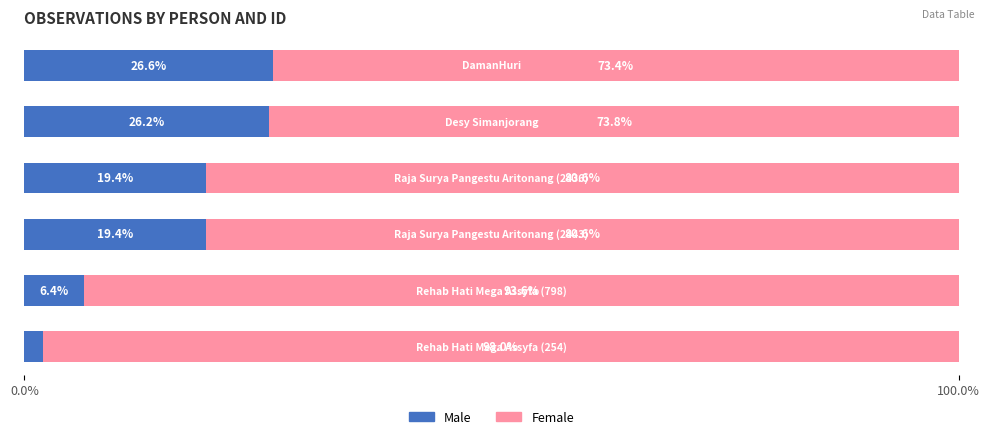

What is the sum of all Male values?

100.0